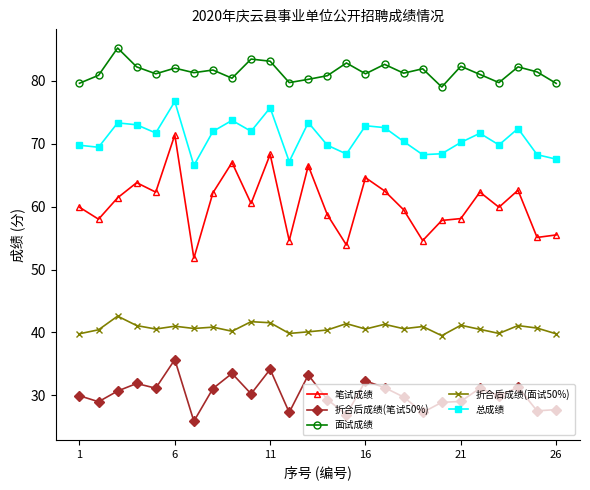

Count the number of categories in the chart.

26